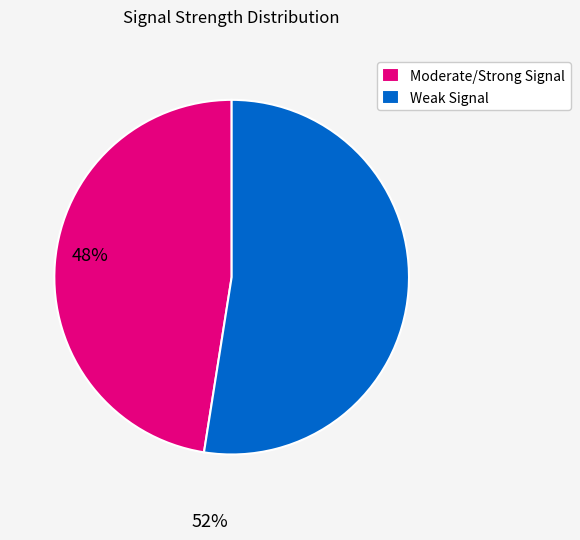

Which category has the smallest portion of the pie?

Moderate/Strong Signal